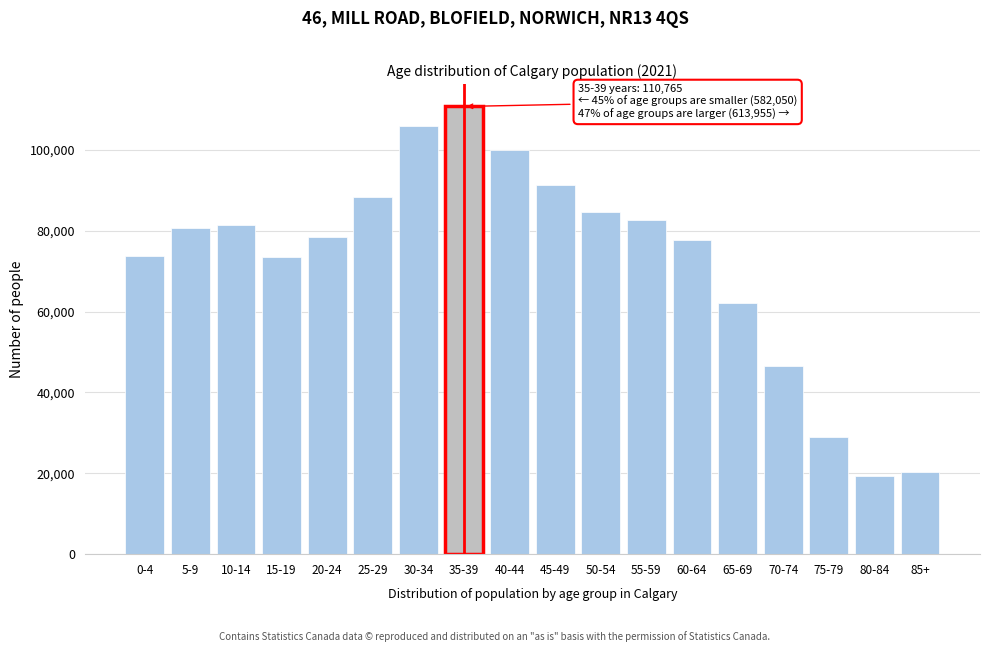

What is the label of the 8th bar from the right?

50-54